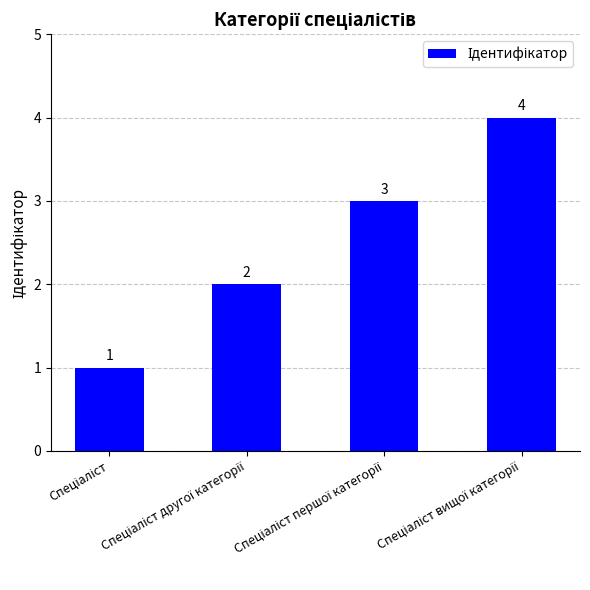

What is the value of the 3rd bar from the left?

3